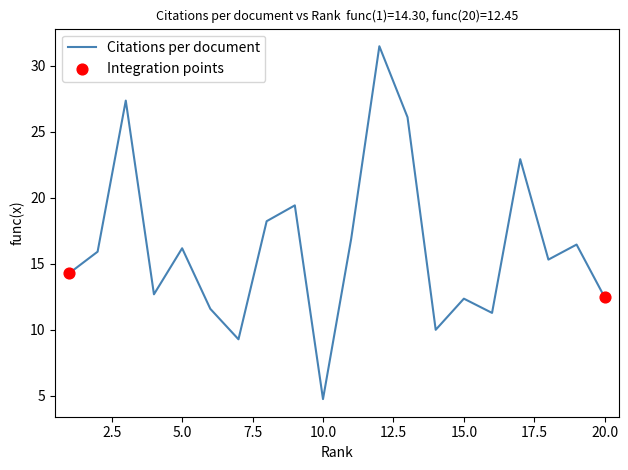

What is the smallest value displayed?

4.8